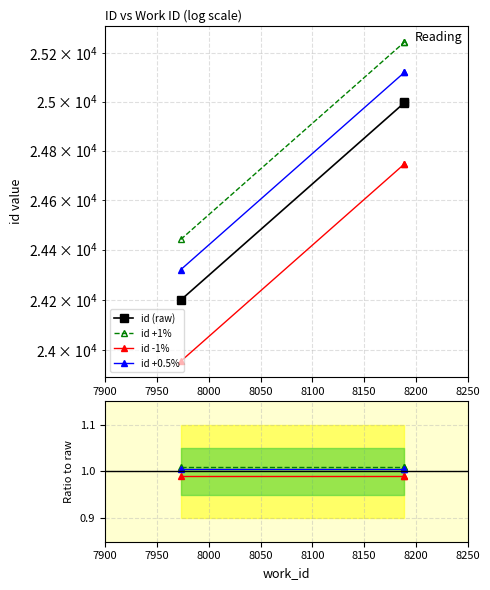

Is this an area chart (filled region under the line)?

No